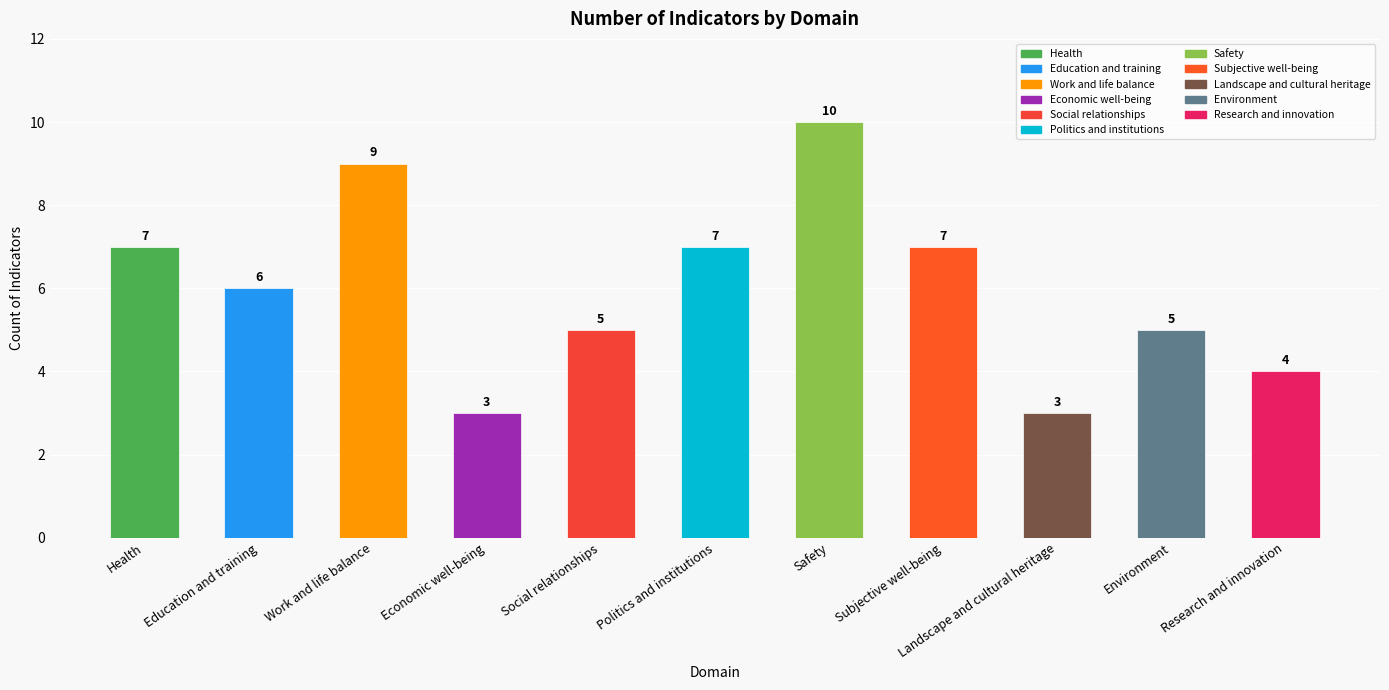

Reading left to right, transcribe all the data shown in this chart.

7	6	9	3	5	7	10	7	3	5	4